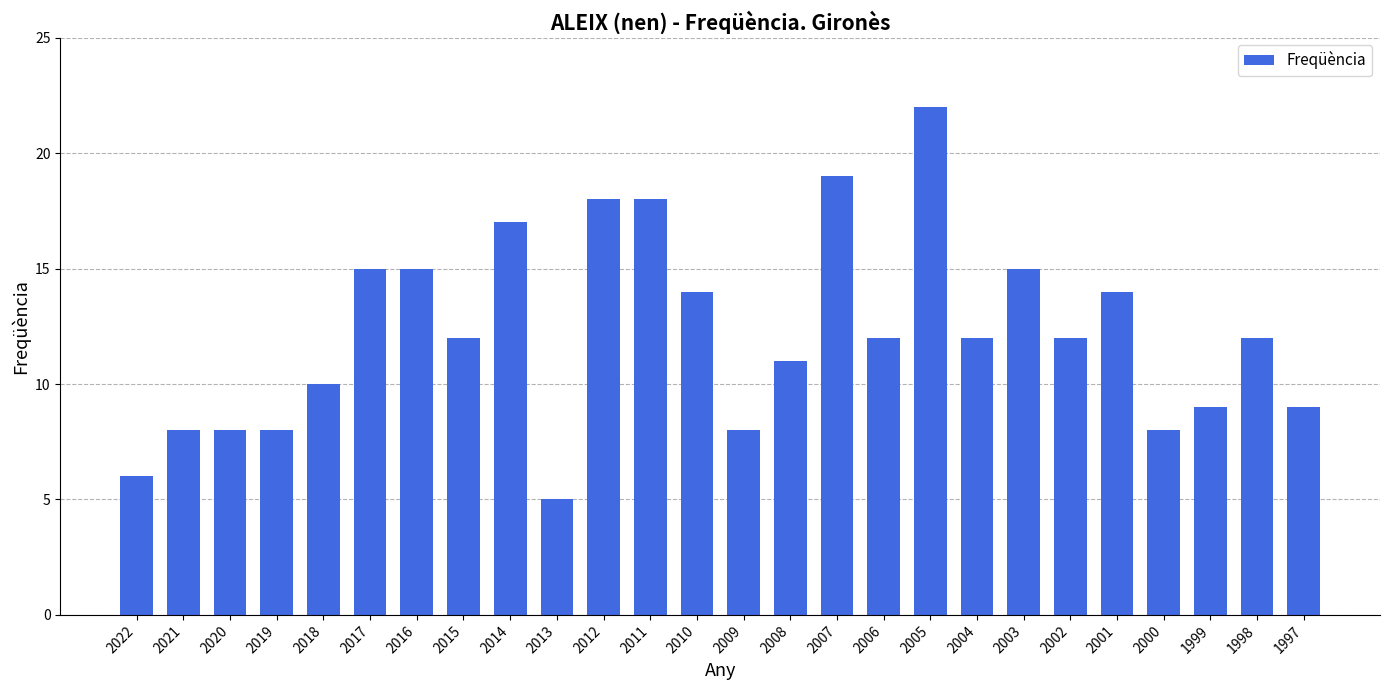

Approximately how many times larger is the value at 1998 compared to 2019?

1.5